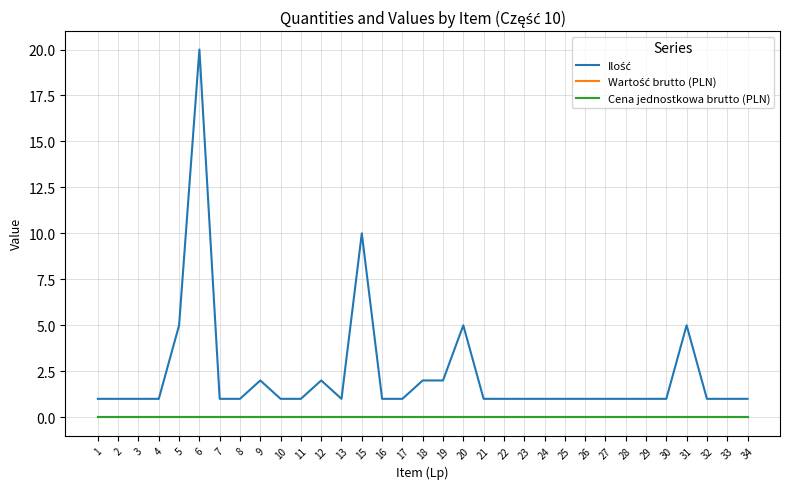

Is this an area chart (filled region under the line)?

No